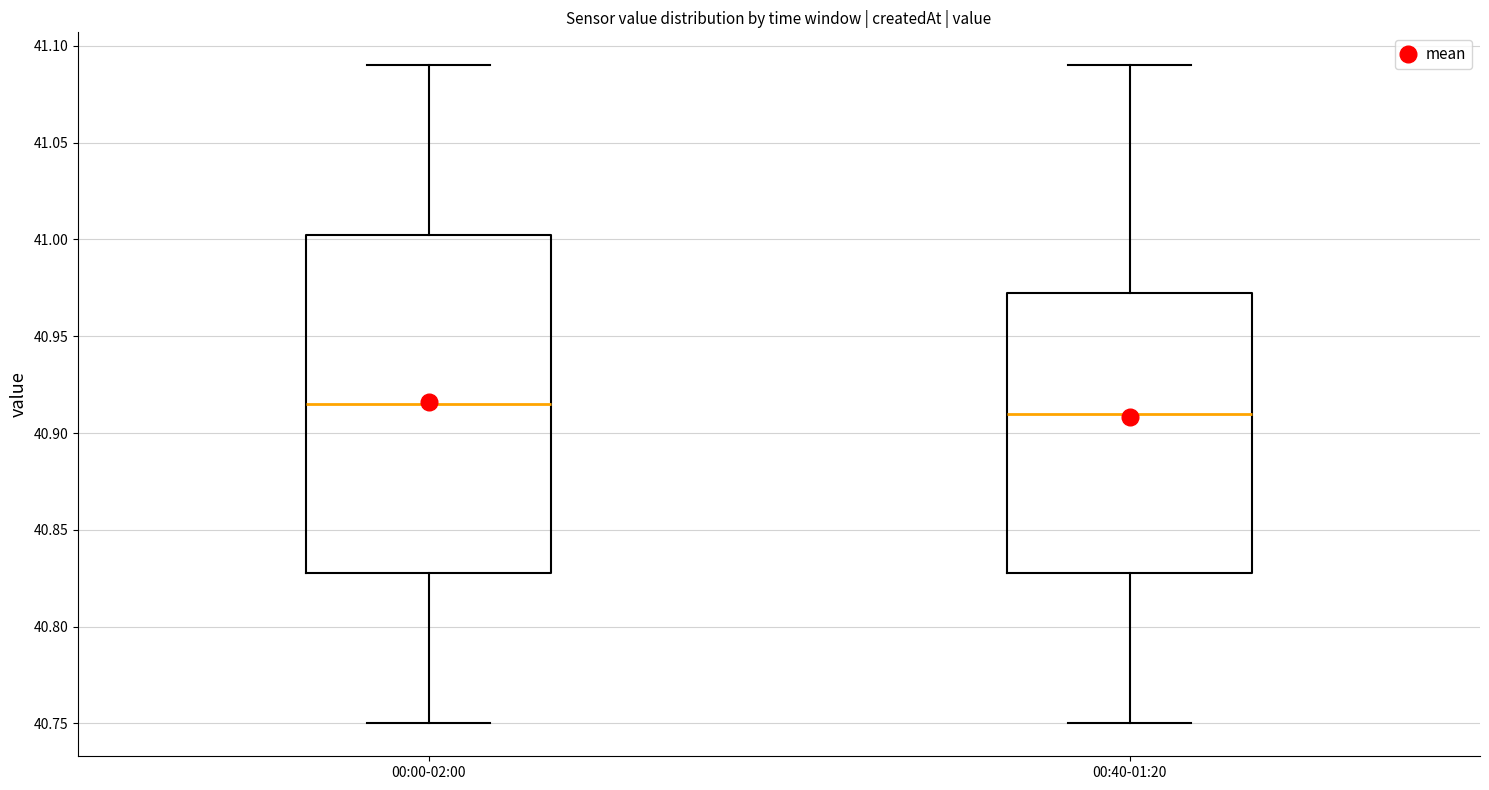

Where is the upper edge of the box for 00:00-02:00 on the y-axis? The values are not printed on the chart, so give them approximately, as read against the axis.

41.005